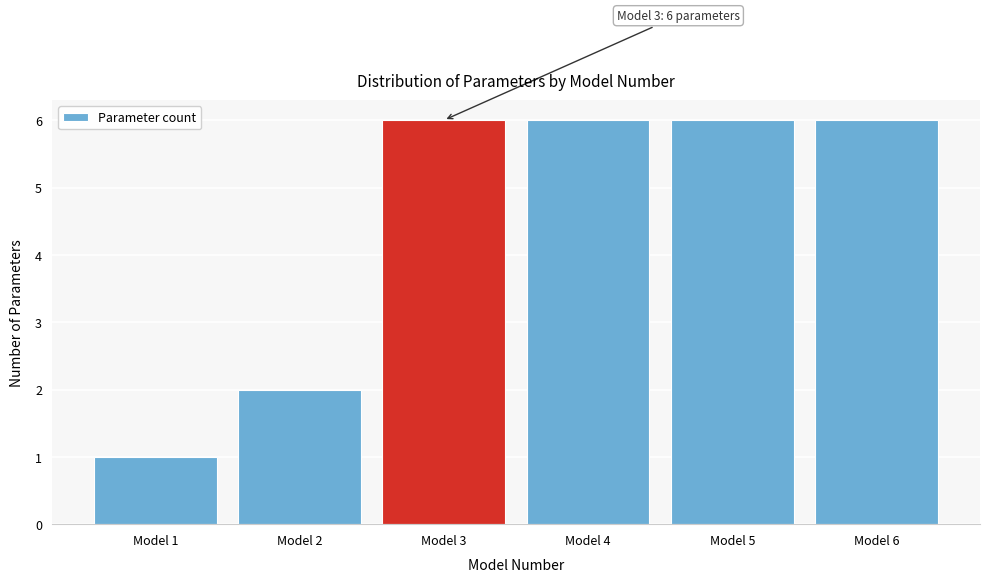

Reading left to right, extract all data points from this chart.

Model 1=1	Model 2=2	Model 3=6	Model 4=6	Model 5=6	Model 6=6